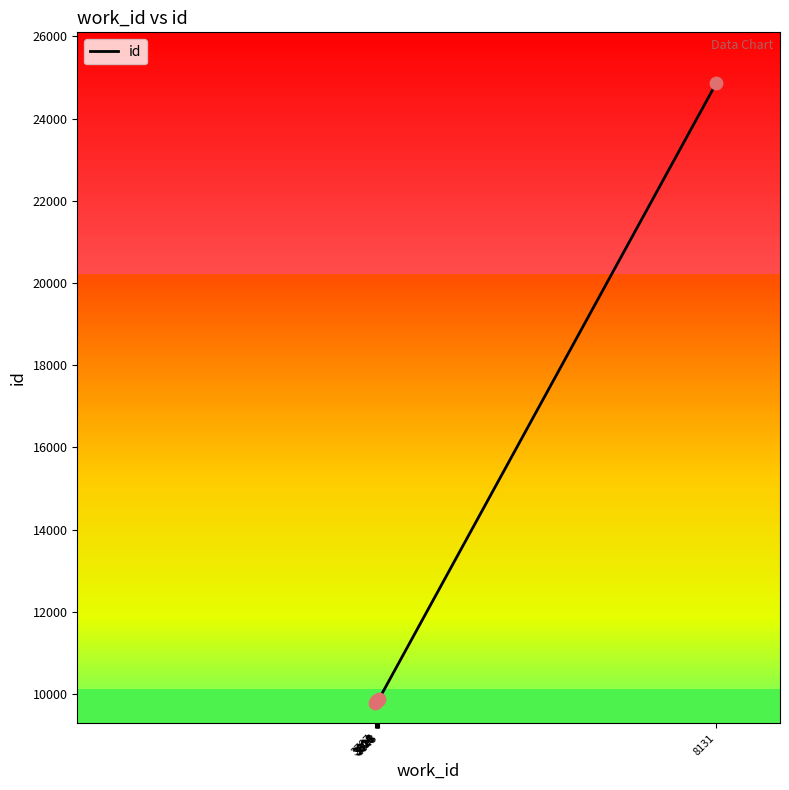

What is the ratio of the value at 3825 to the value at 3827?

1.0